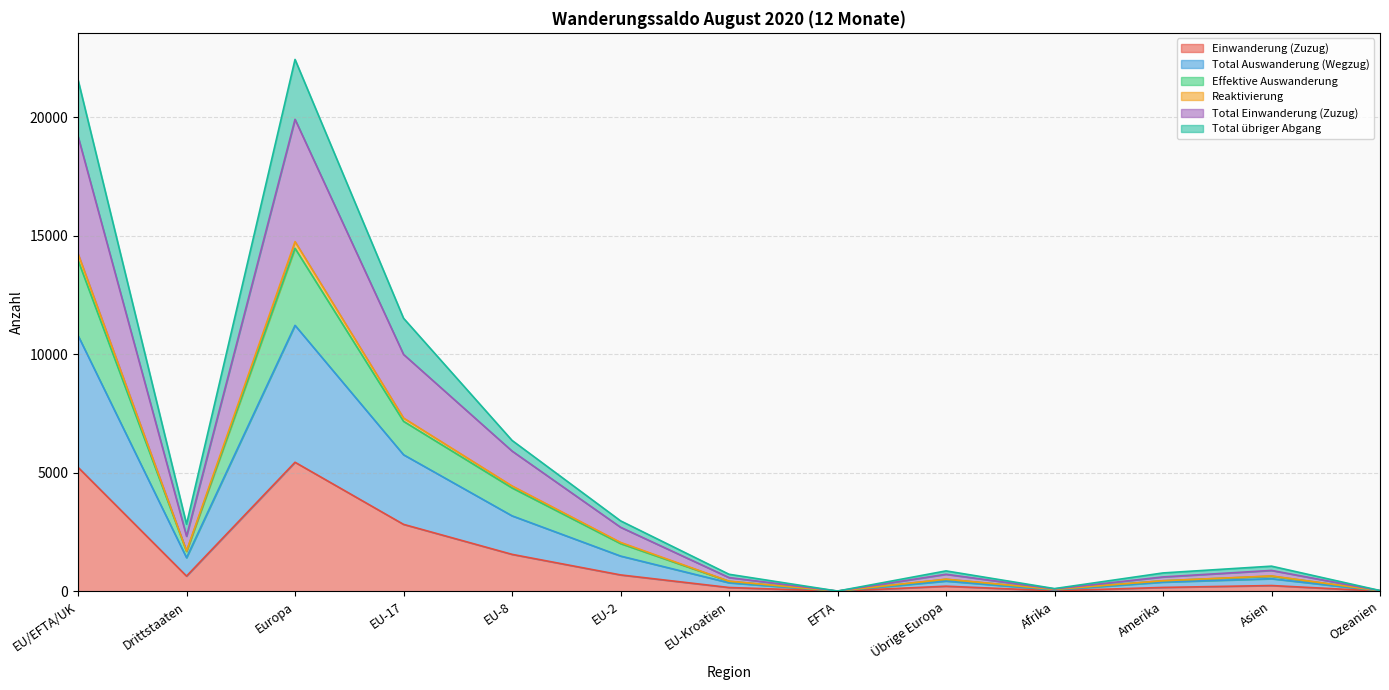

True or false: Total Einwanderung (Zuzug) and Total Auswanderung (Wegzug) intersect in this chart.

False